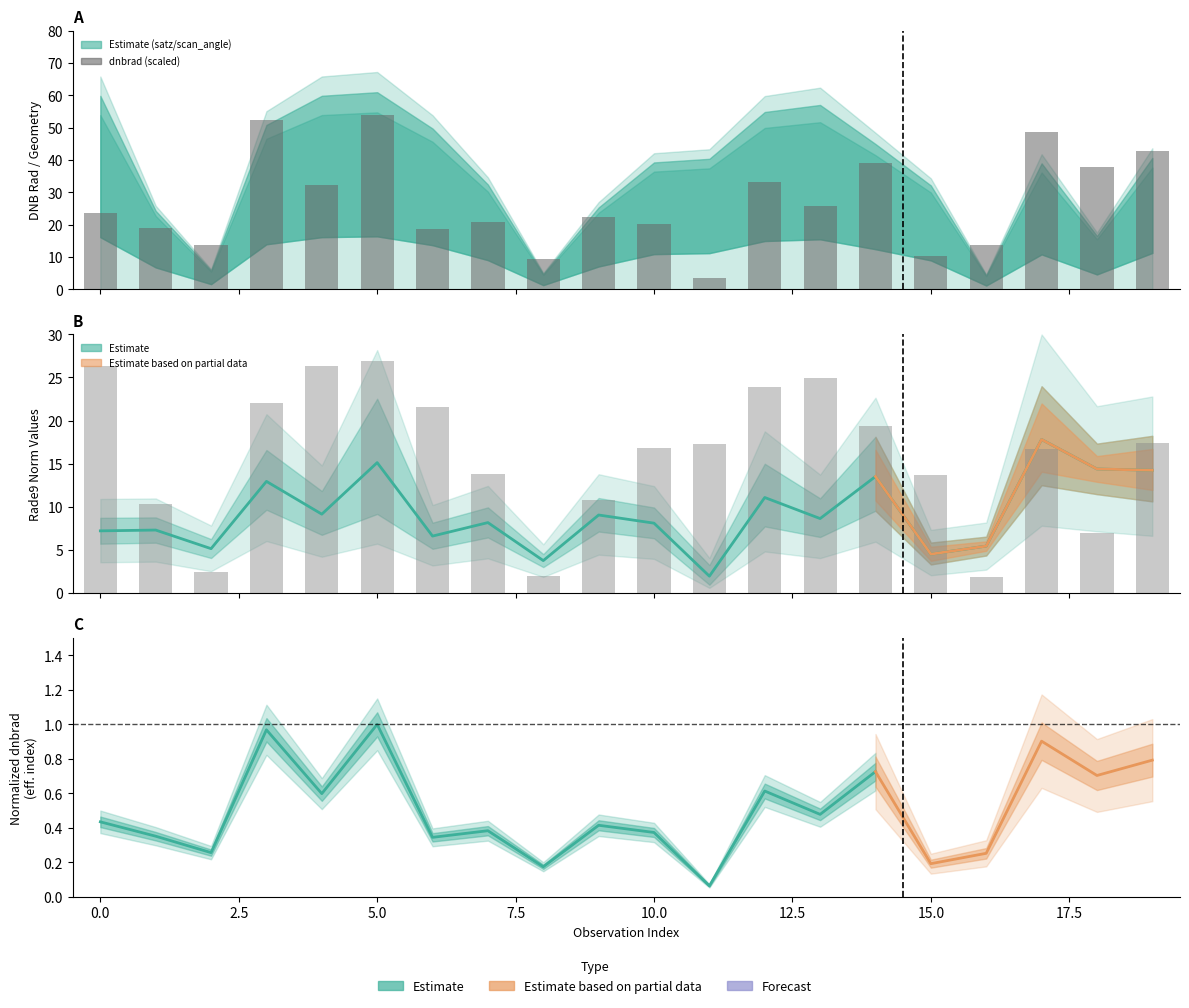

What is the value of the dnbrad bar at the 4th from the left?

52.3